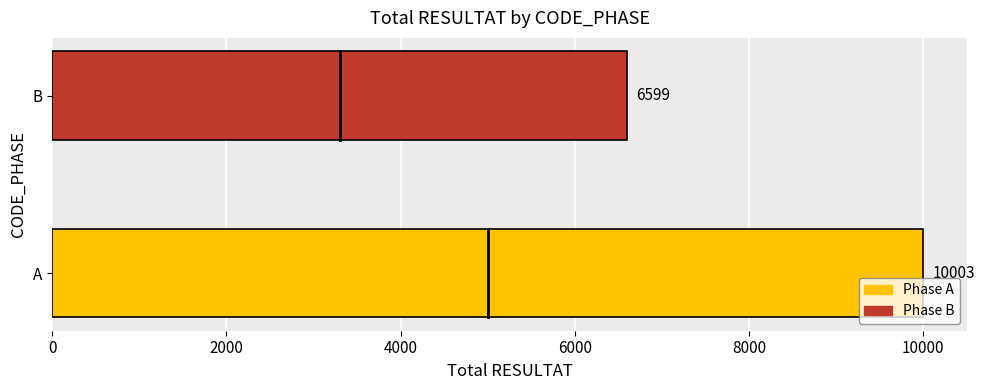

List the labels in order of value, largest first.

A, B